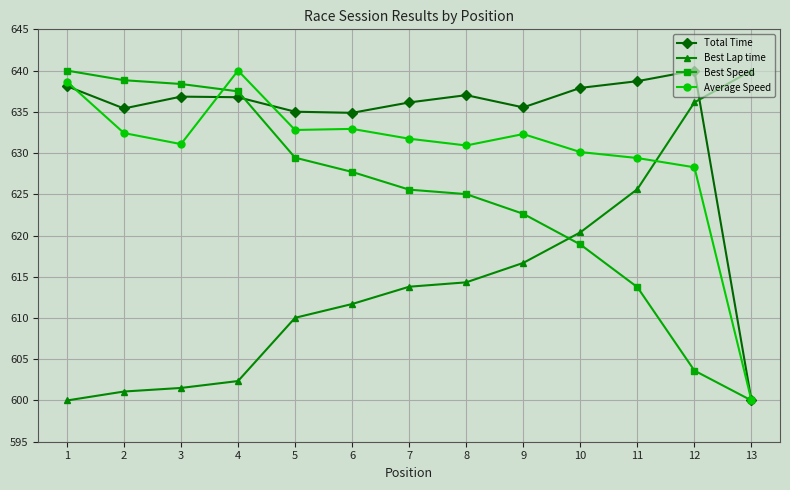

What is the smallest value displayed?

600.0